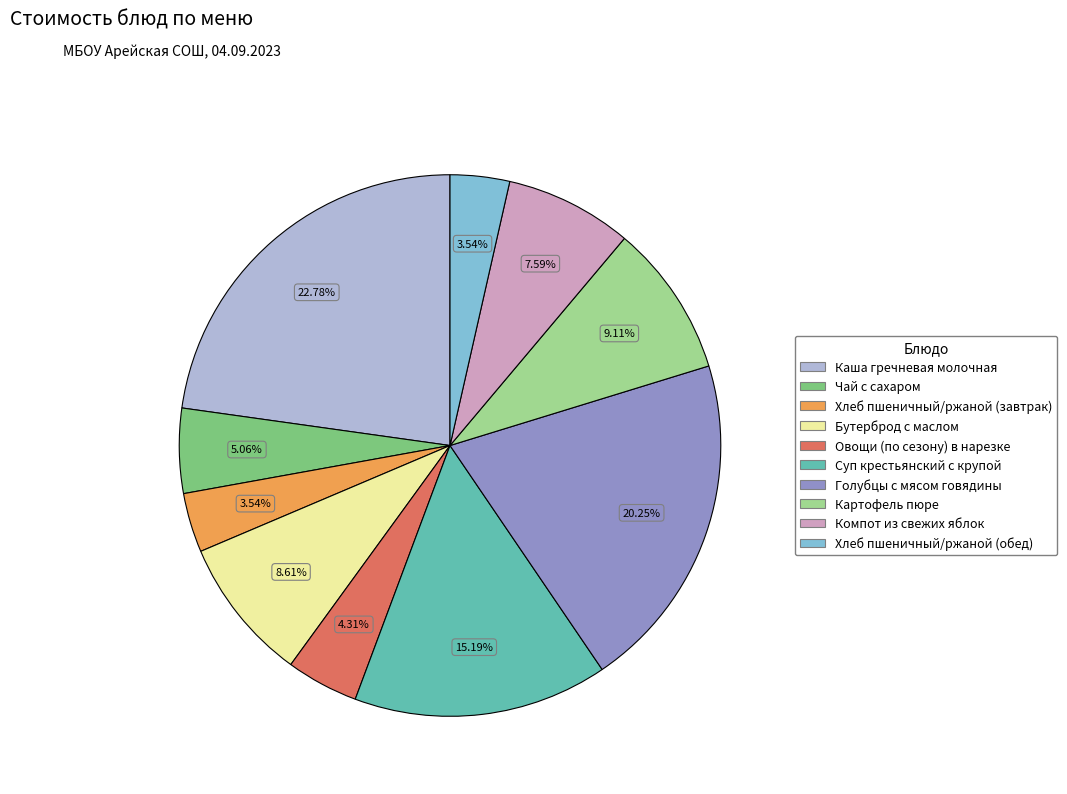

Count the number of slices in the pie.

10